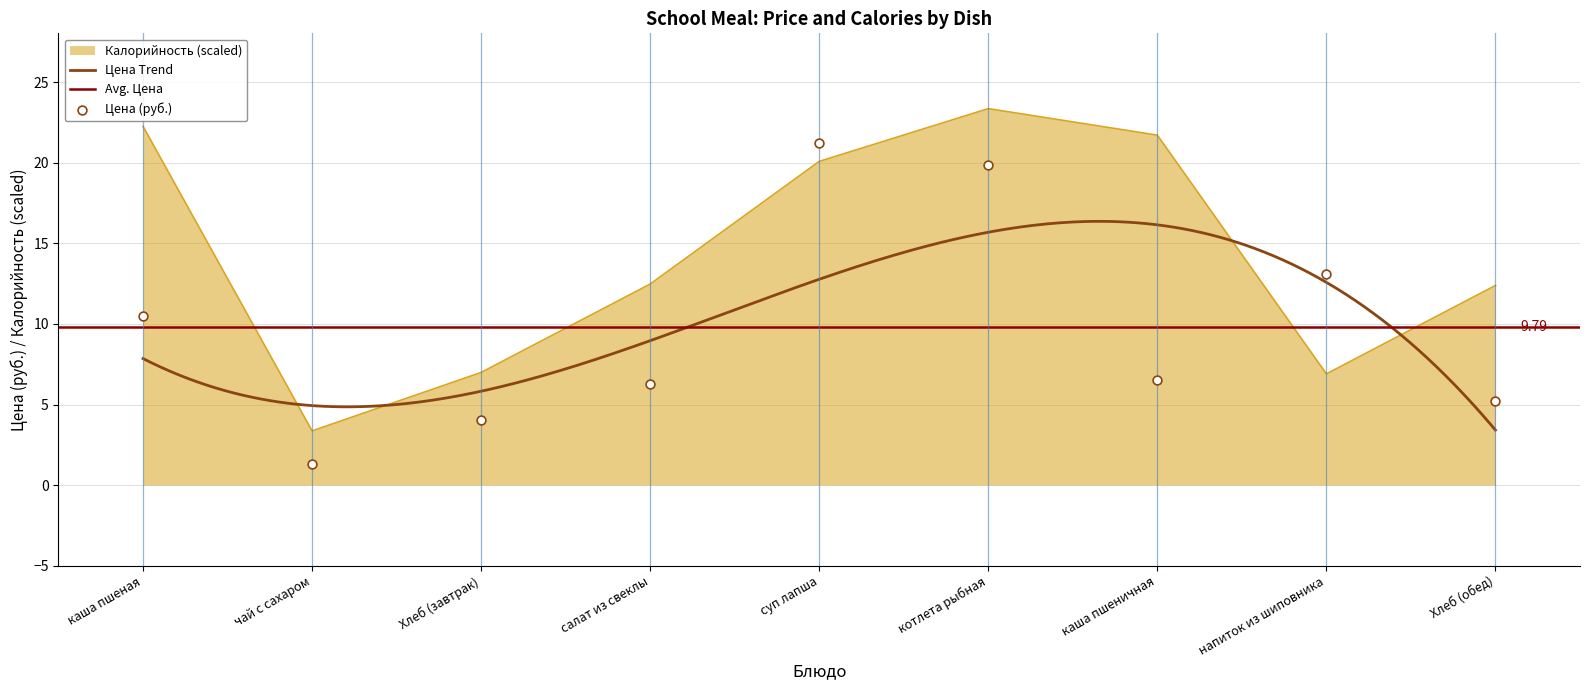

At which category is the sum across all series the highest?

котлета рыбная